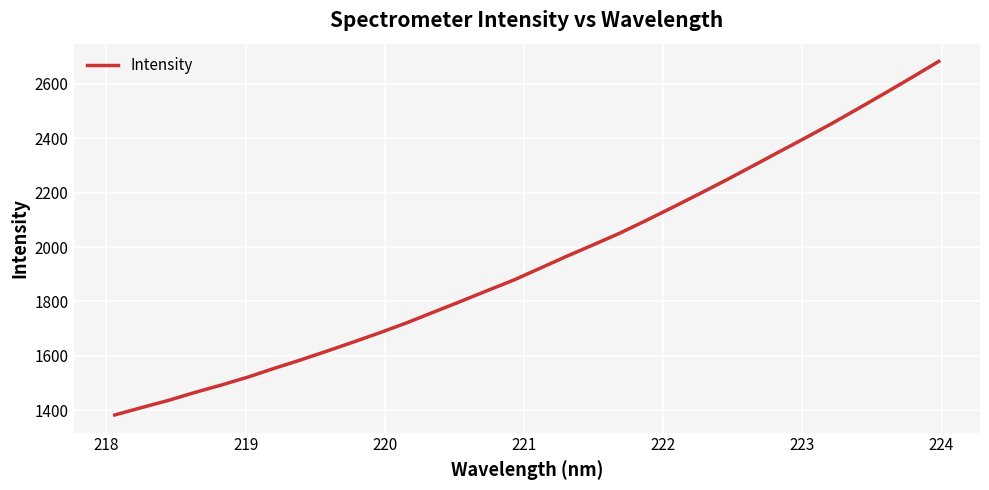

What is the maximum value shown in the chart?

2683.0